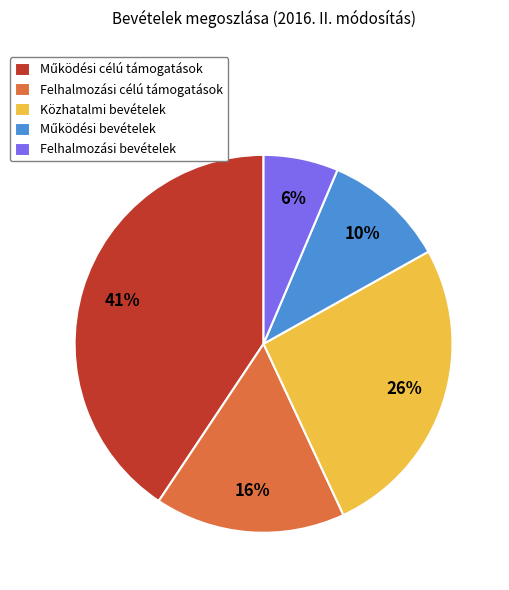

Count the number of slices in the pie.

5